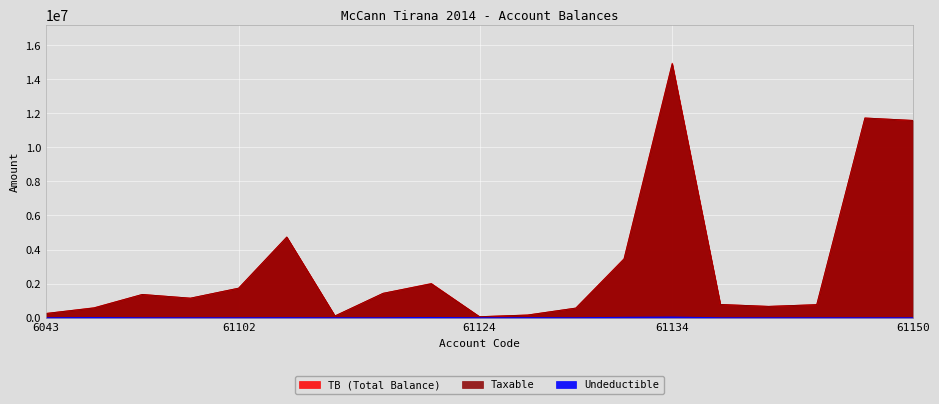

At how many categories does at least one series exceed 216882?

16